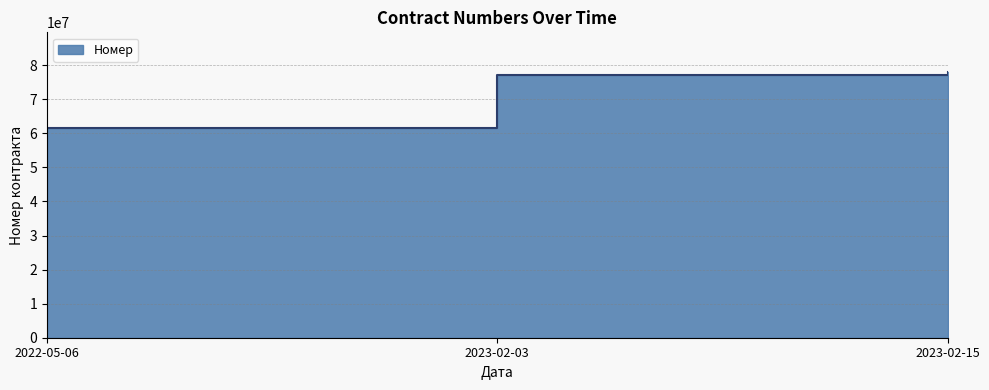

How many data points does each series have?

3